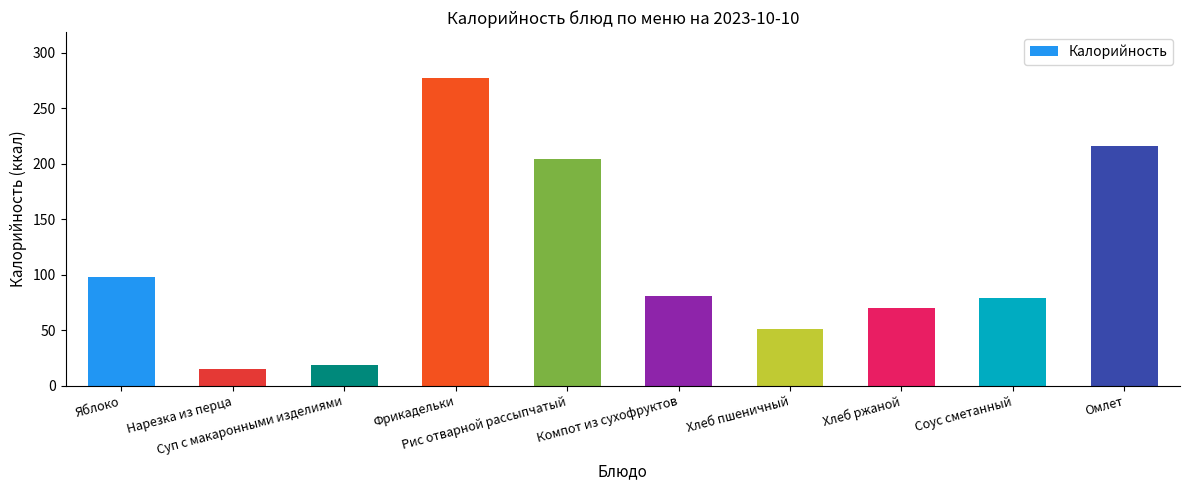

Reading right to left, what are all the values shown in this chart?

Омлет=216	Соус сметанный=79	Хлеб ржаной=70	Хлеб пшеничный=51	Компот из сухофруктов=81	Рис отварной рассыпчатый=204	Фрикадельки=277	Суп с макаронными изделиями=19	Нарезка из перца=15	Яблоко=98